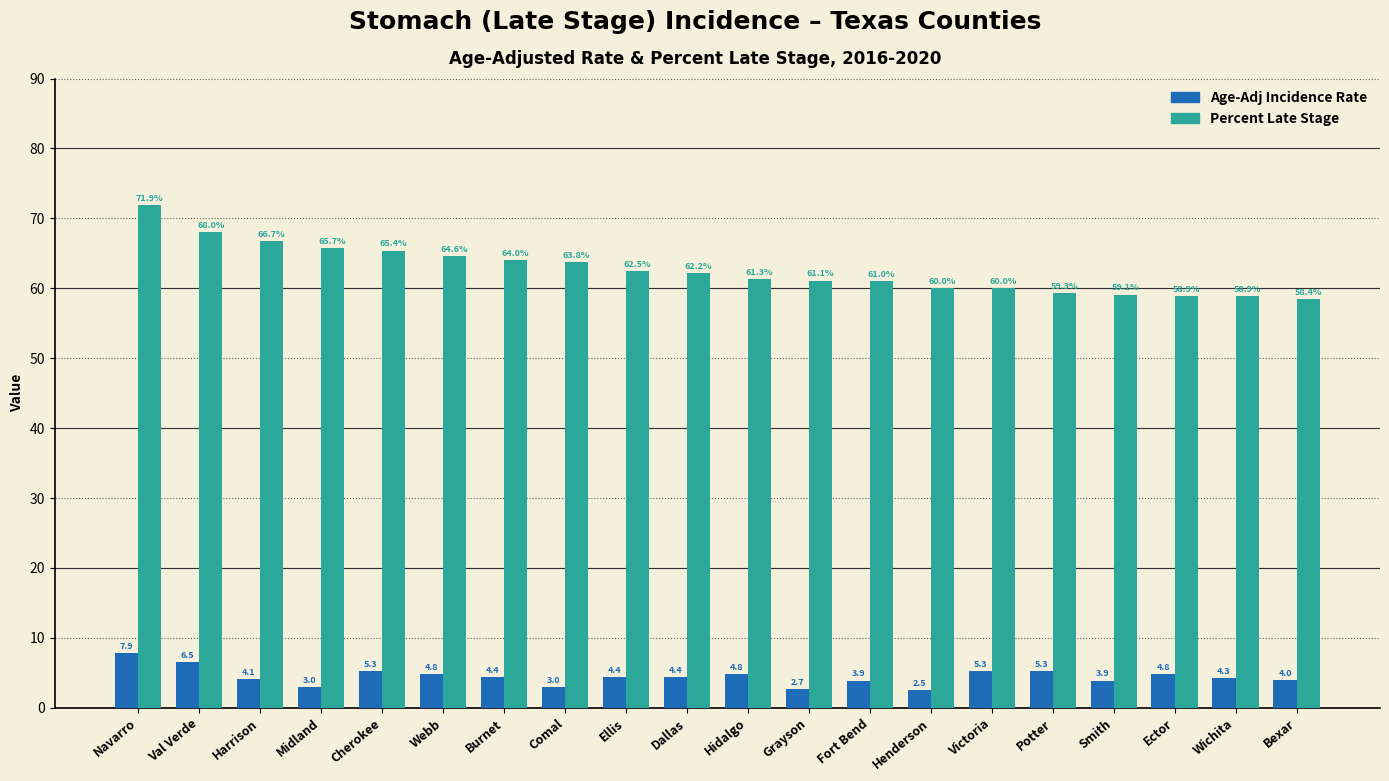

What is the total value across all series at Hidalgo?

66.1